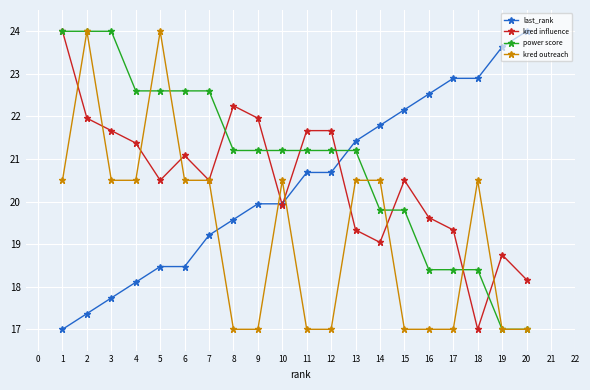

What is the spread (max minus min) of values at 4?

4.5